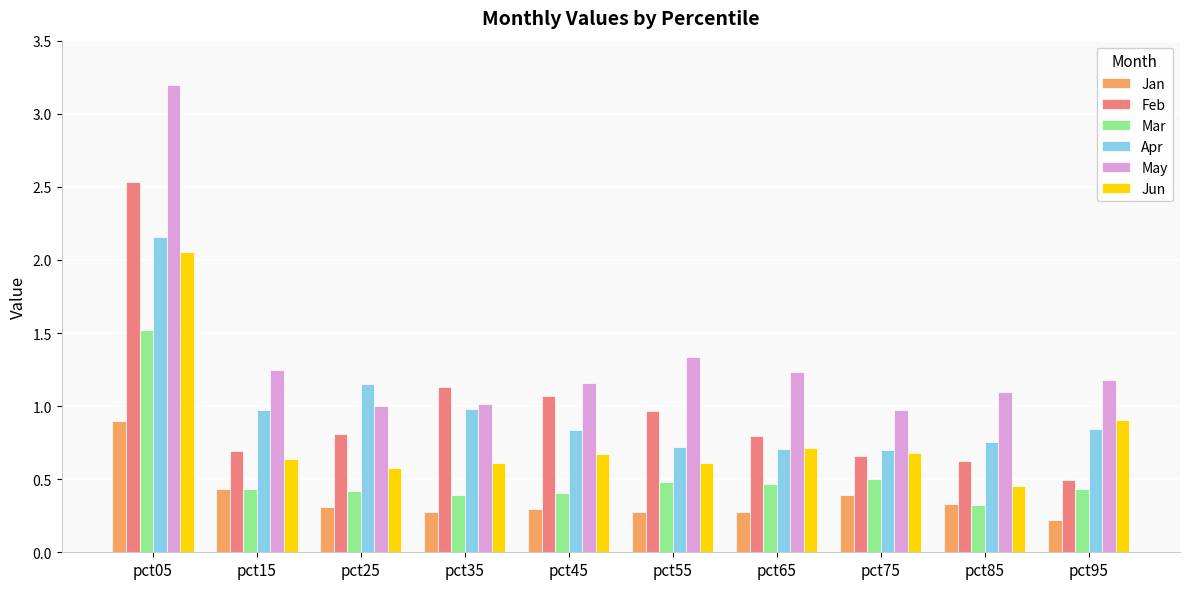

What is the total value across all series at pct05?

12.4